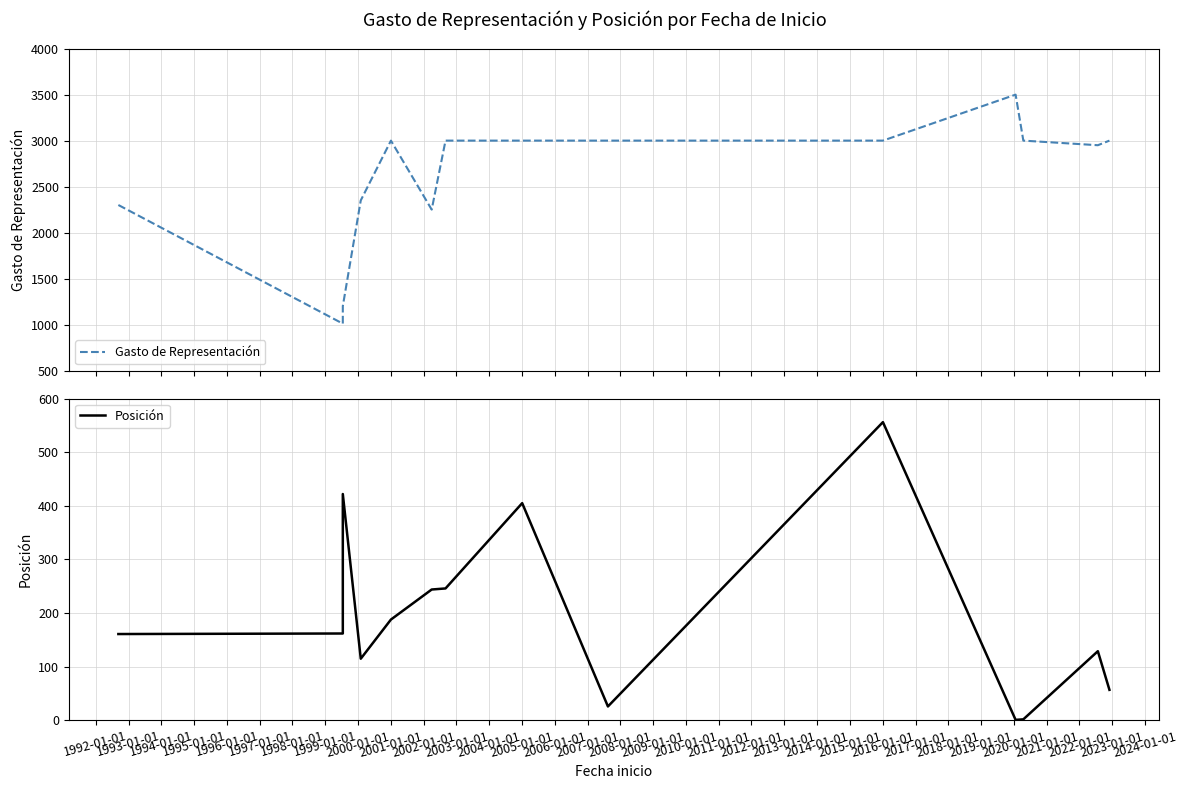

Reading right to left, list all the values displayed in this chart.

Gasto de Representación: 3000	2950	3000	3500	3000	3000	3000	3000	2250	3000	2350	1200	1010	2300
Posición: 57	129	2	1	556	26	405	246	244	188	115	422	162	161